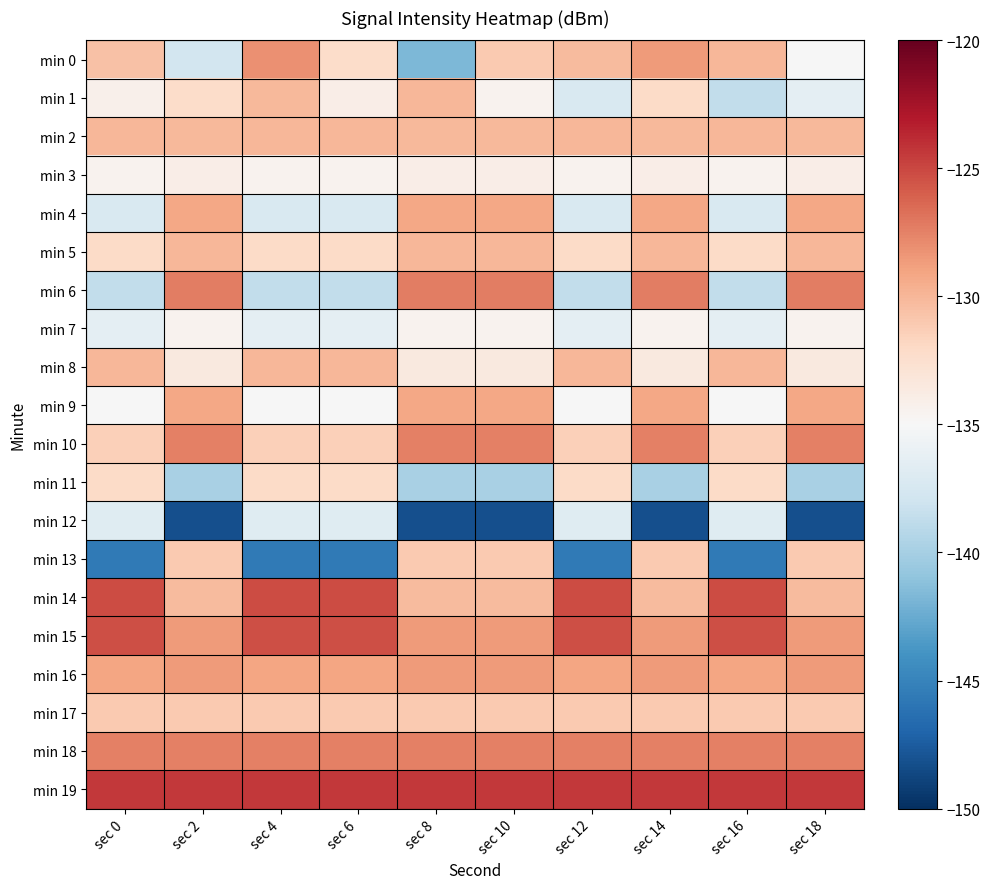

Which series has the largest total across all categories?

min 19